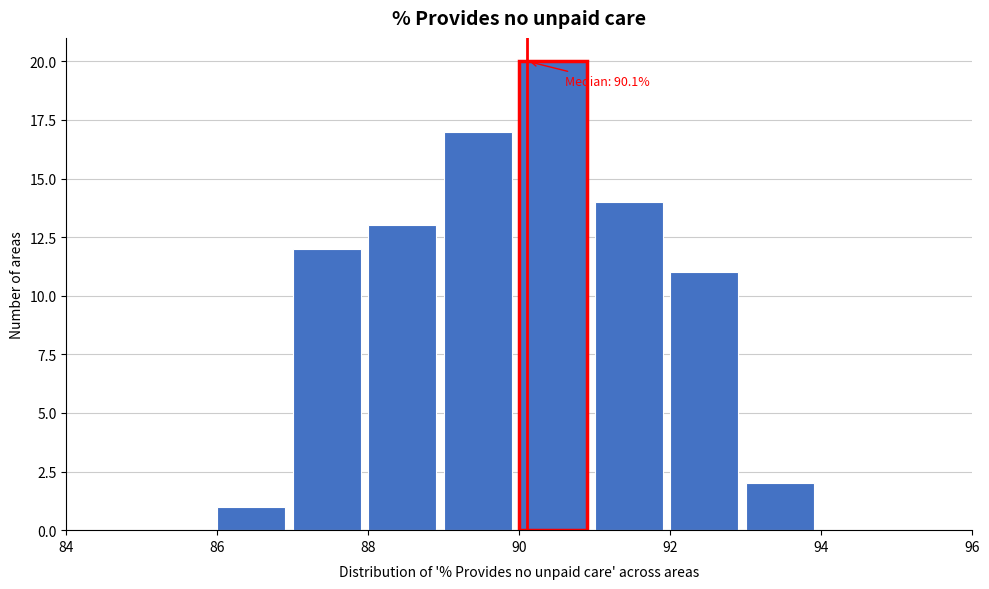

Which range on the x-axis has the tallest bar?

90 to 91